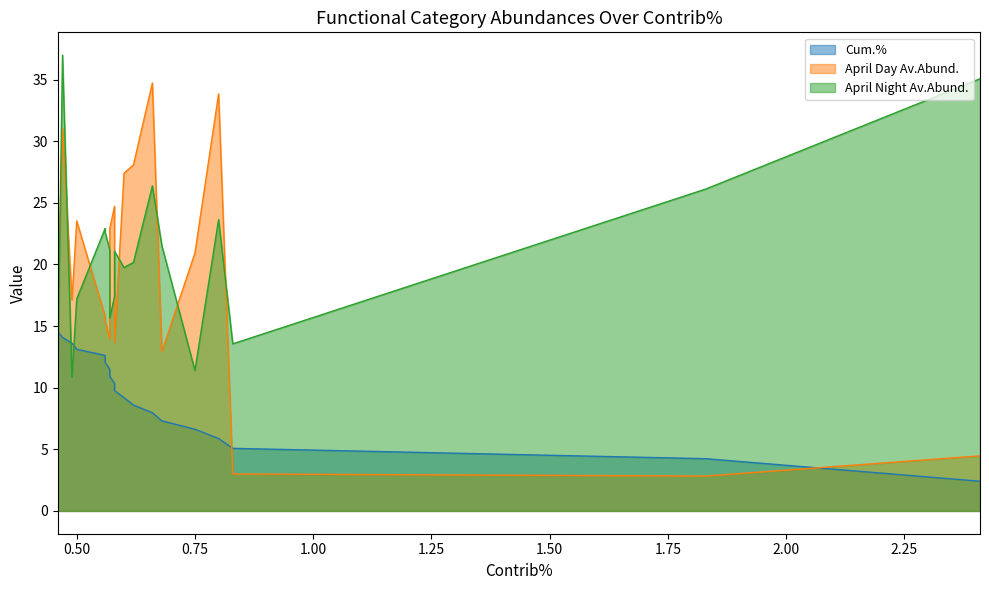

The value of April Night Av.Abund. at 0.5 is 23.7. True or false?

False